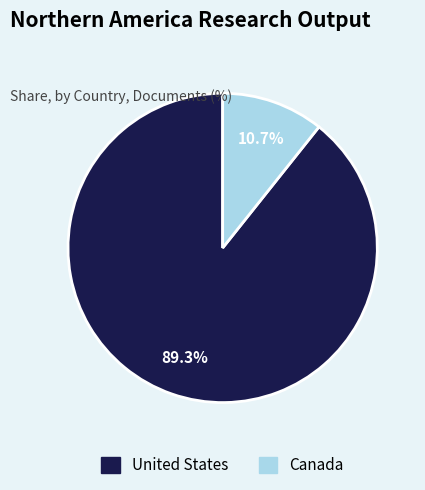

To the nearest percent, what is the average slice percentage?

50%